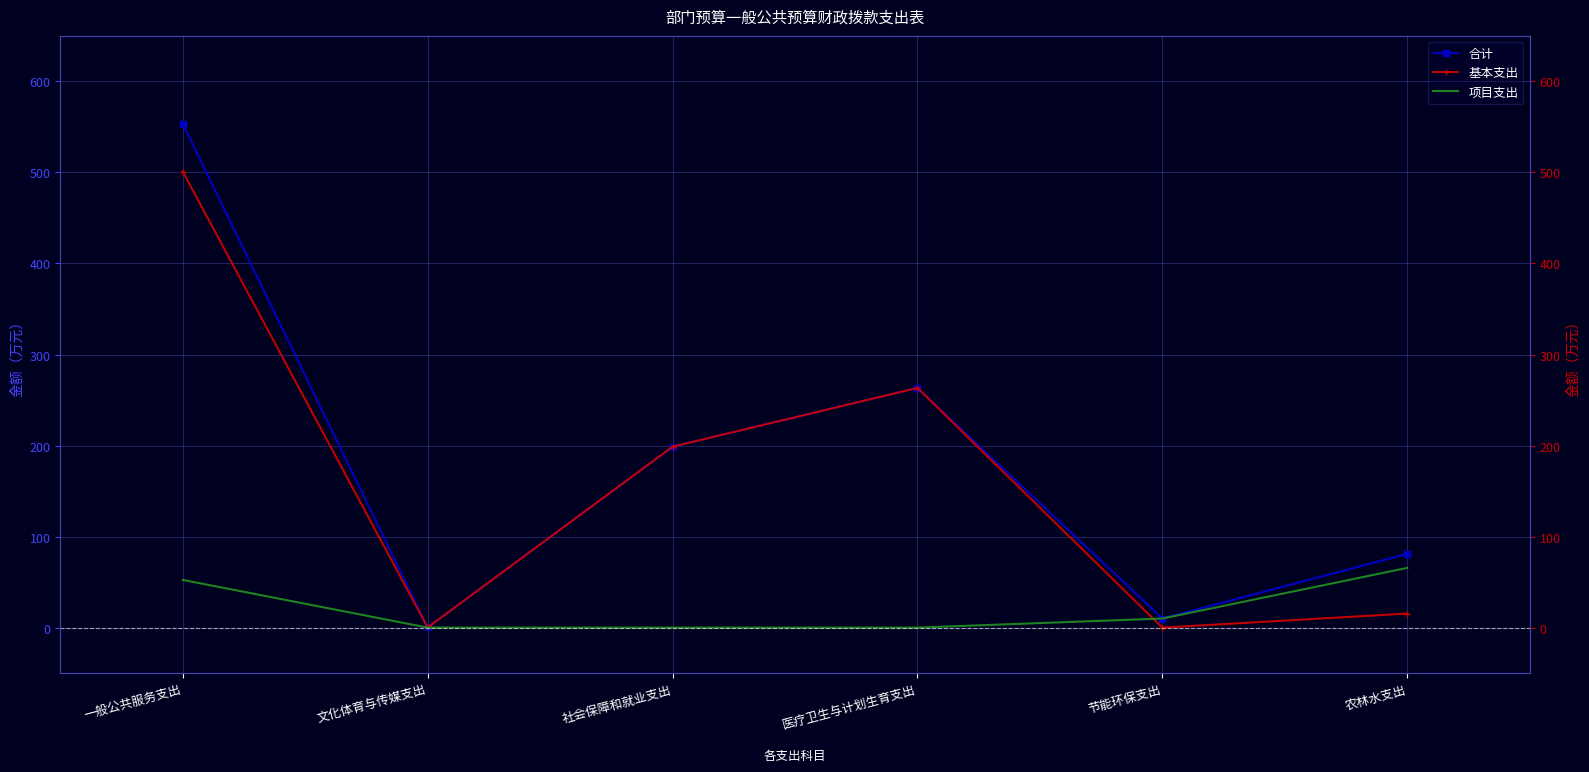

The value of 基本支出 at 一般公共服务支出 is 833.5. True or false?

False